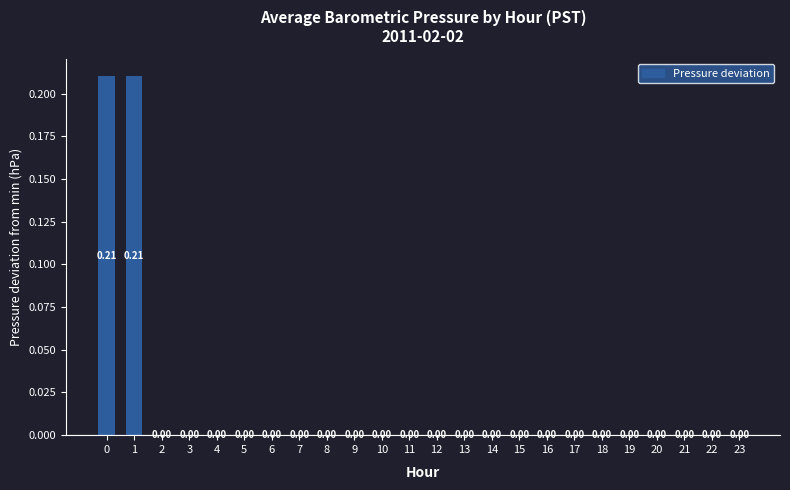

How many data points are above 0?

2